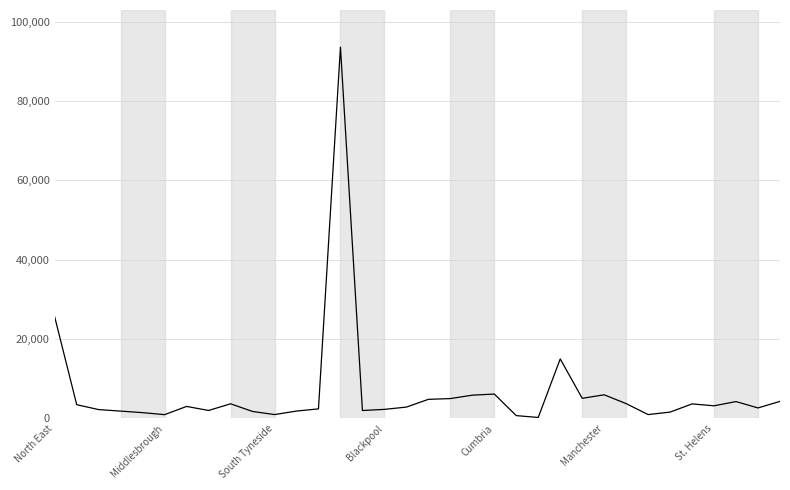

What is the greatest value displayed?

93579